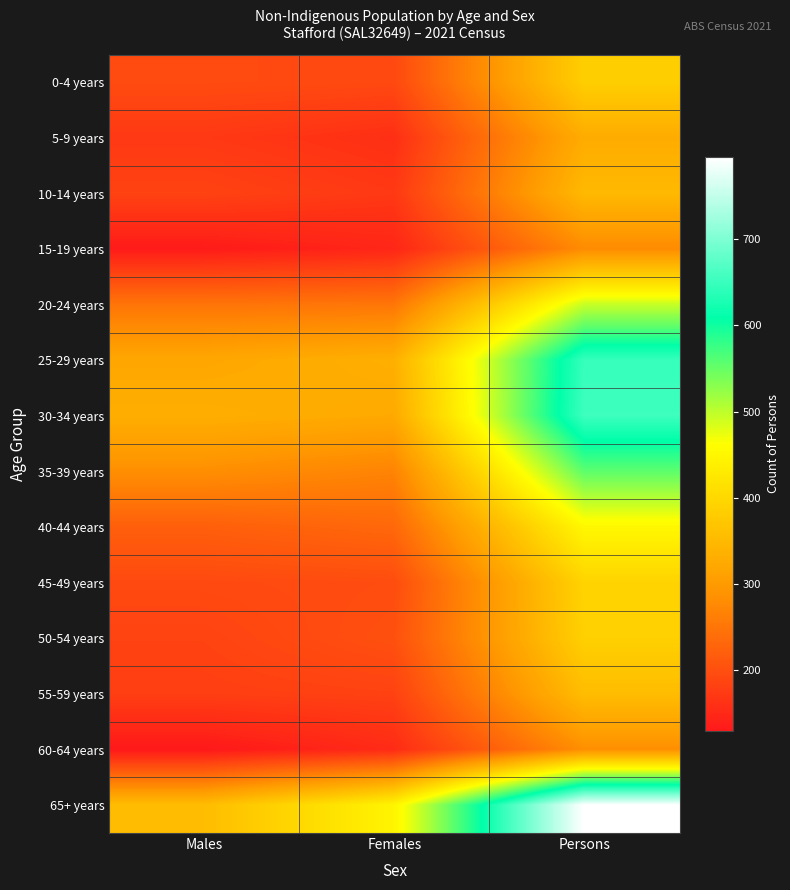

Which series changed the most between Females and Persons?

65+ years